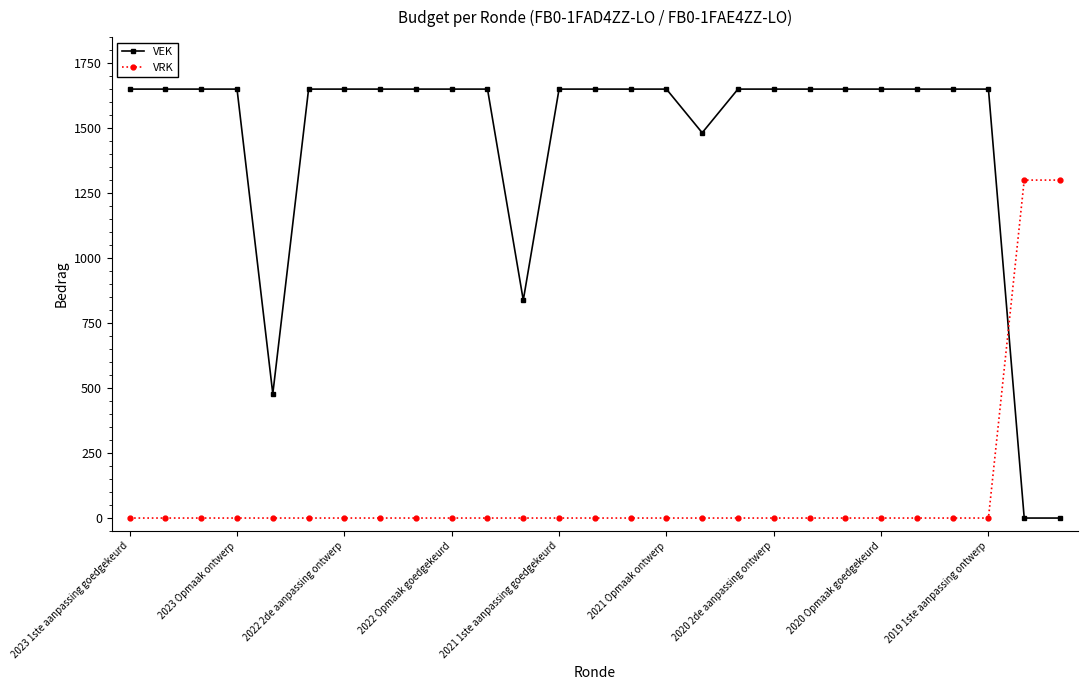

Which series has the largest total across all categories?

VEK